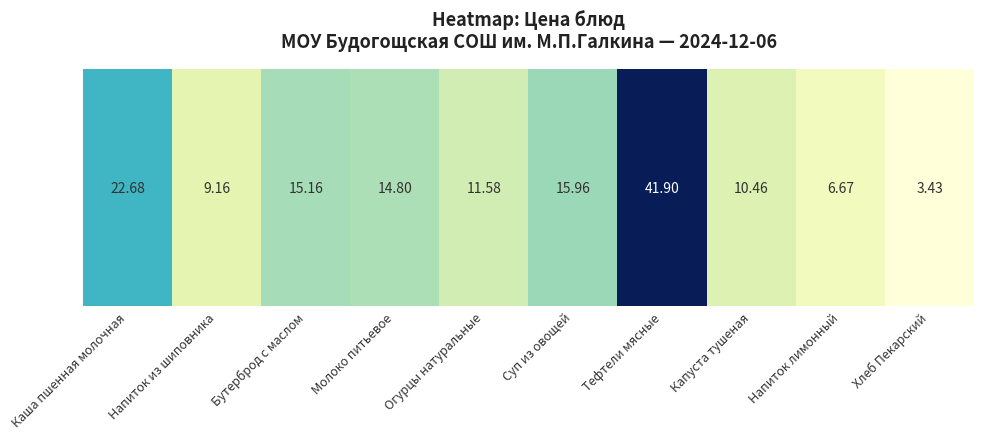

What value does the data have at Каша пшенная молочная?

22.7